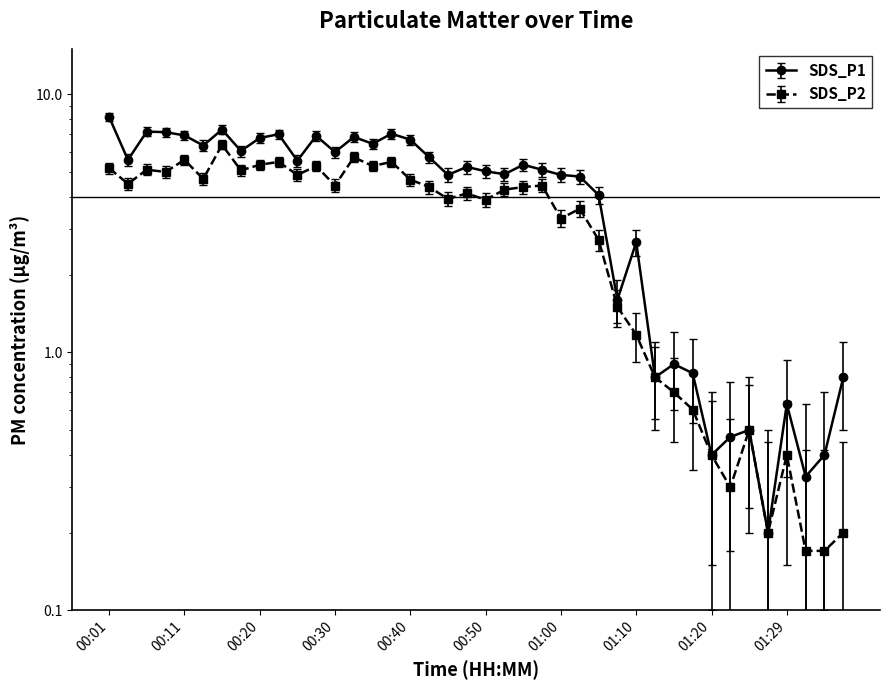

Rank the series at 00:57 from highest to lowest value.

SDS_P1, SDS_P2